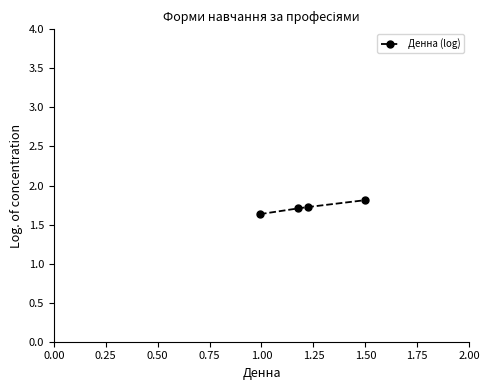

Count the values in the range 1 to 2.

4